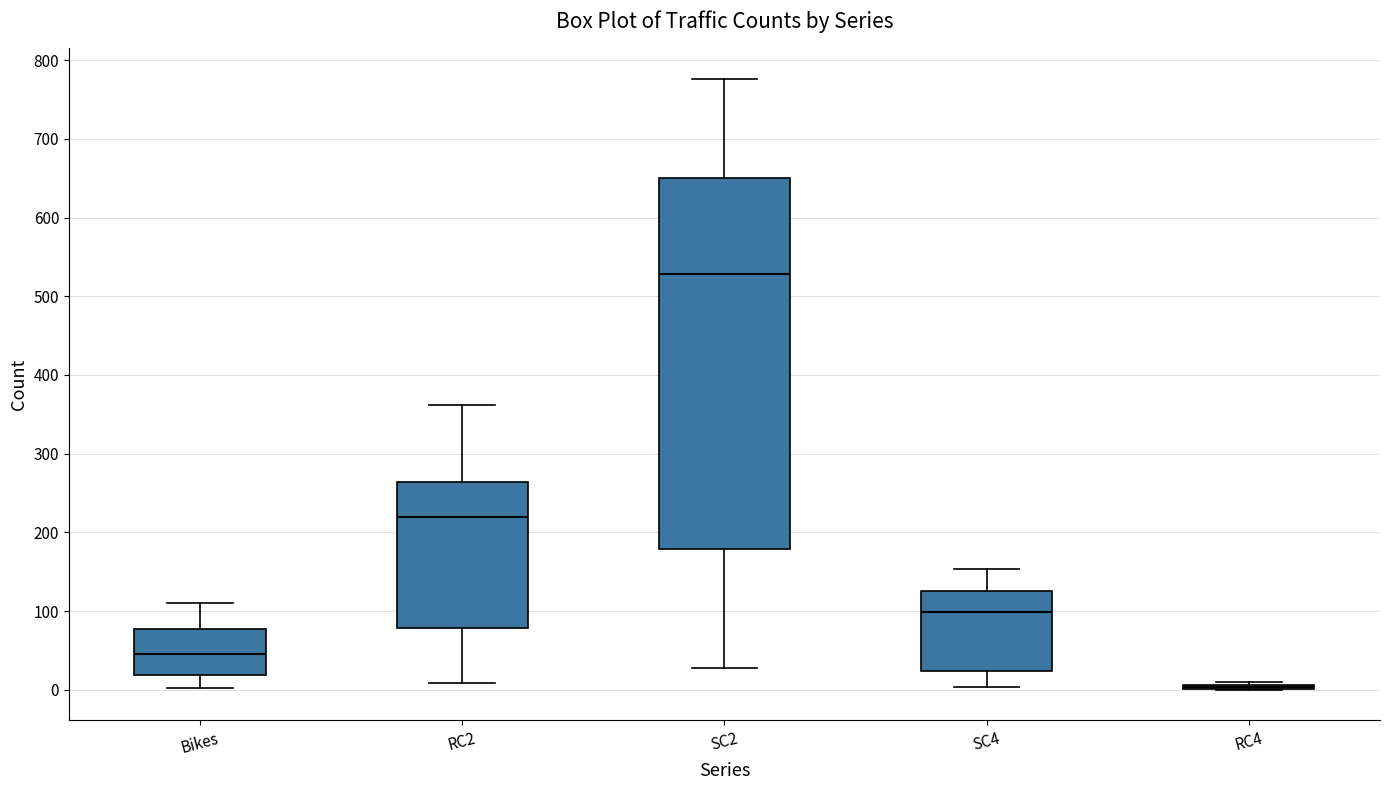

Which box is the tallest, from its lower edge to its upper edge?

SC2